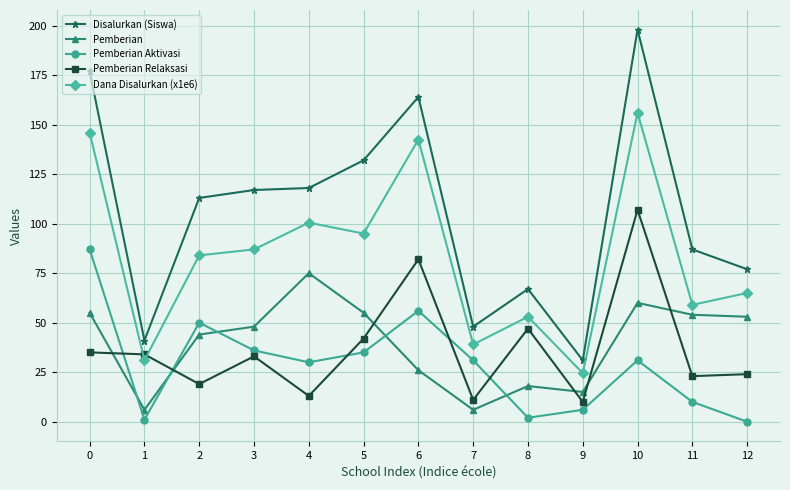

What is the value of the Pemberian Aktivasi point at the 9th from the left?

2.0